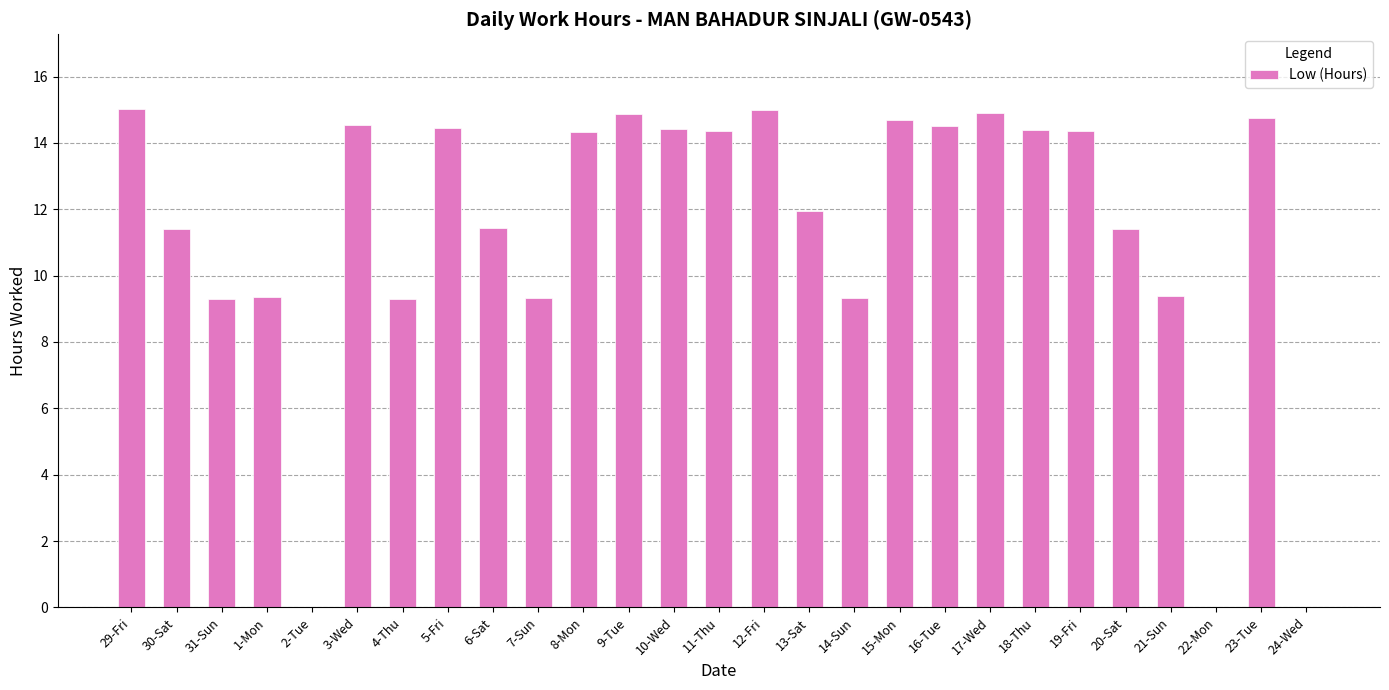

Where does the data first go above 14?

29-Fri